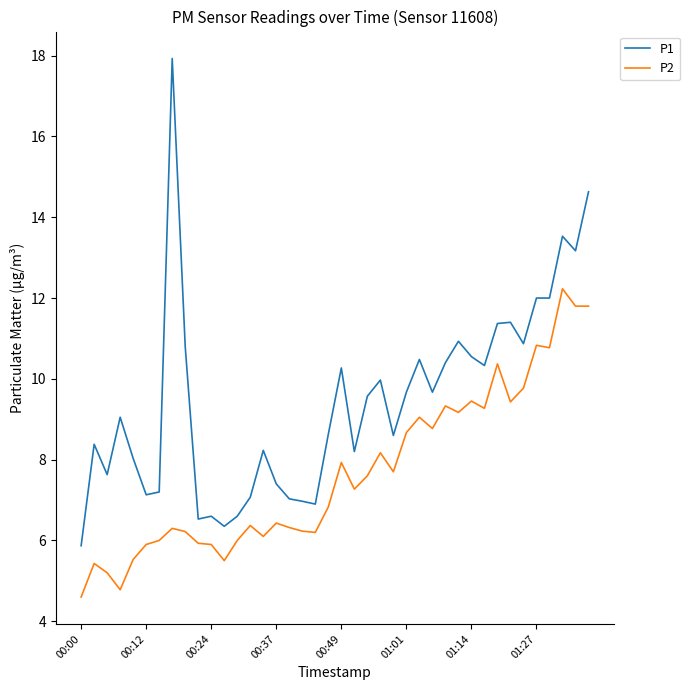

Rank the series by their average value, from lowest to highest.

P2, P1